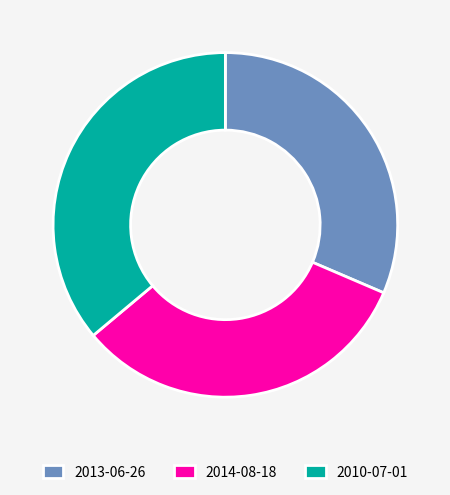

Is 2014-08-18 the majority of the pie?

No